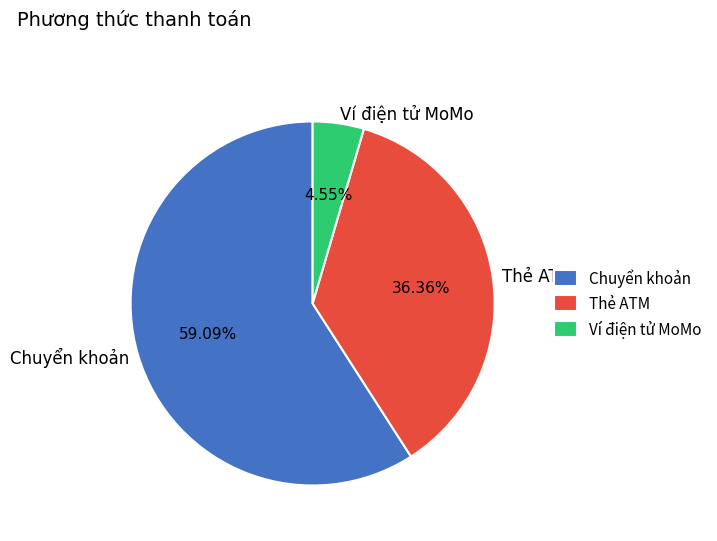

To the nearest percent, what portion does Ví điện tử MoMo represent?

5%